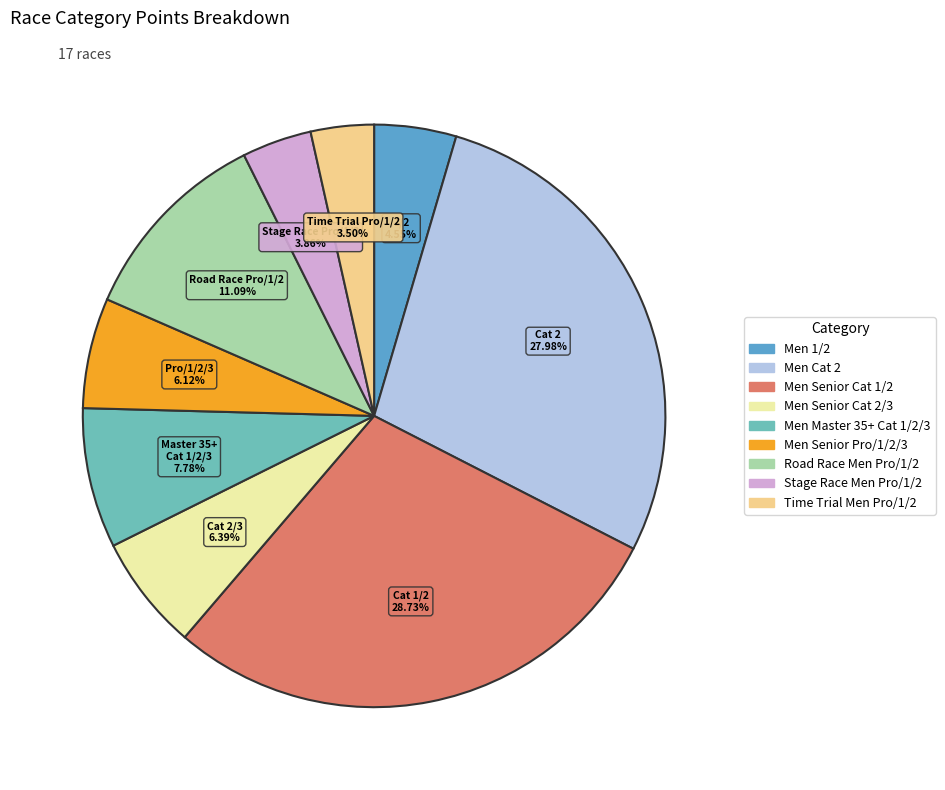

Do Men Senior Cat 1/2 and Men Senior Cat 2/3 together represent more than half of the pie?

No